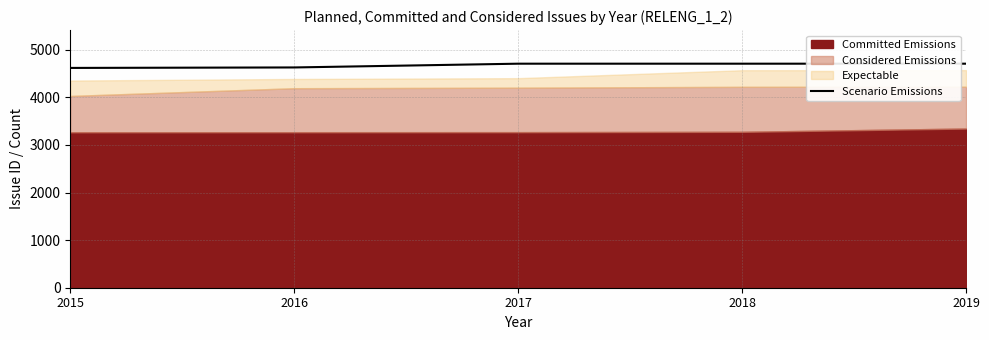

The value of Scenario Emissions at 2017 is 4706. True or false?

True